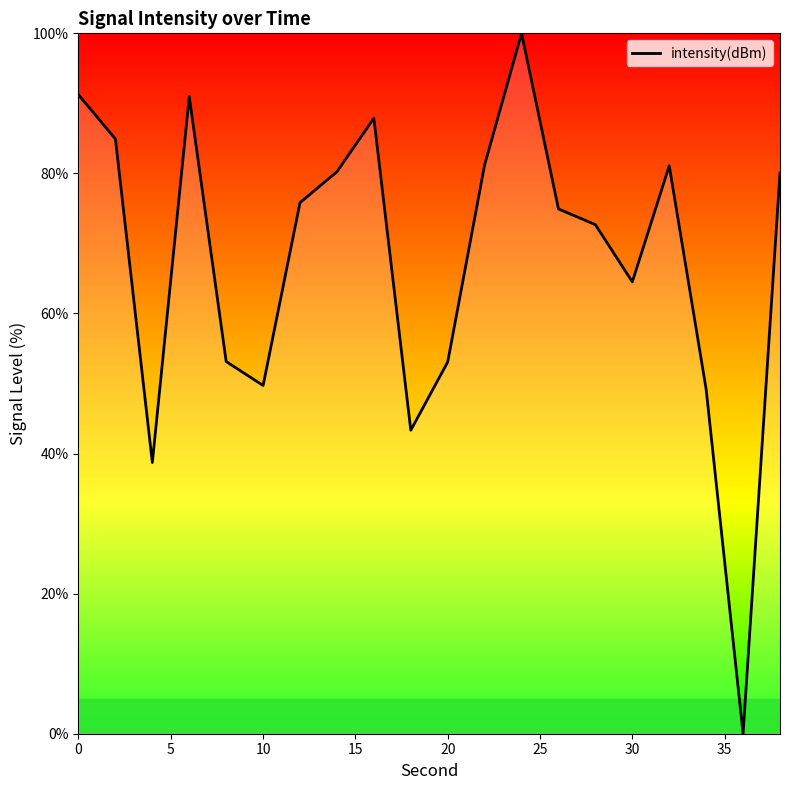

What is the maximum value shown in the chart?

100.0